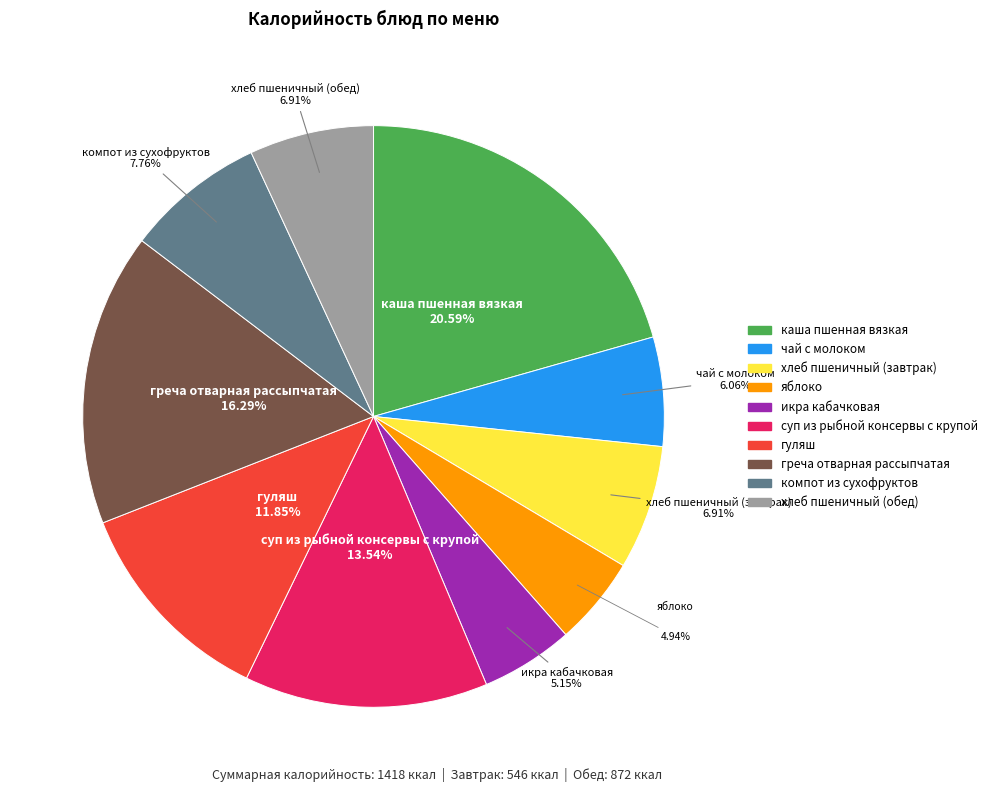

What percentage is the яблоко slice, to the nearest percent?

5%